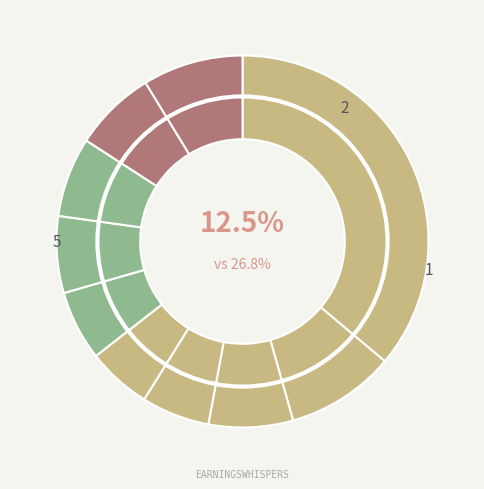

To the nearest percent, what percentage of the pie is pct25?

7%